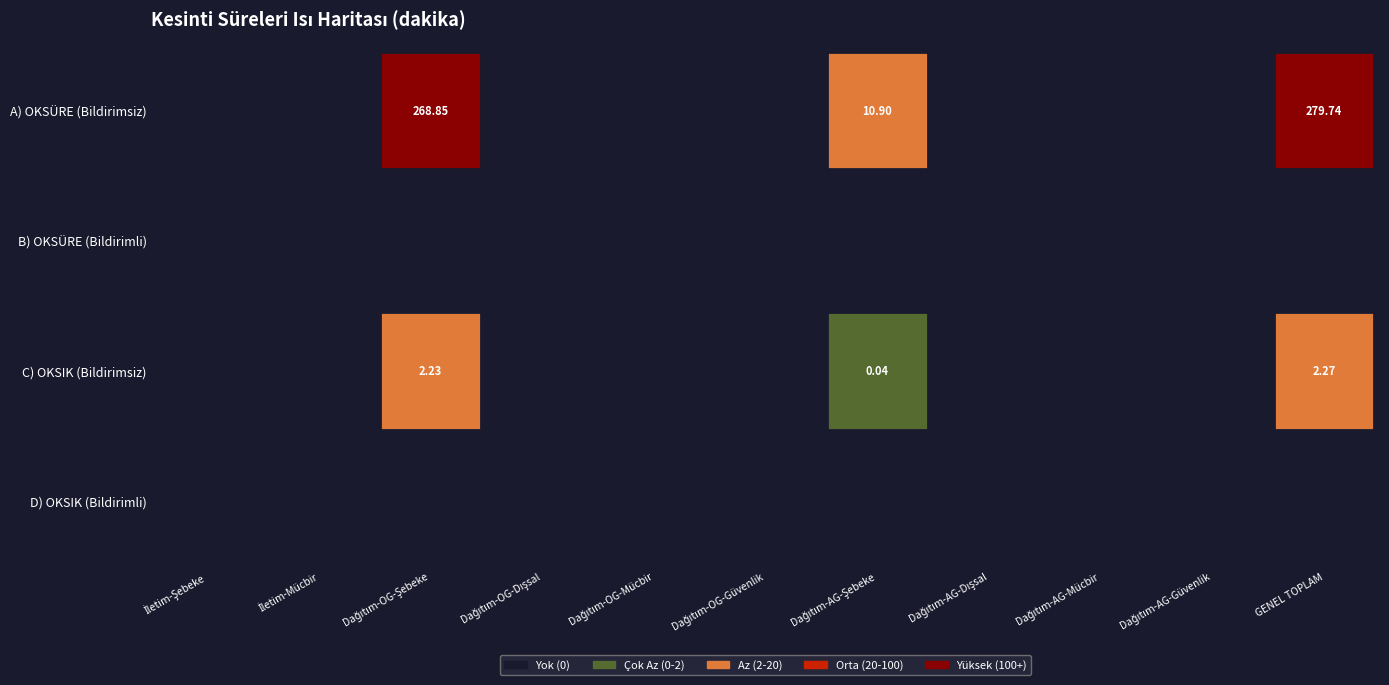

True or false: C) OKSIK (Bildirimsiz) has a value of 1.4 at Dağıtım-OG-Mücbir.

False